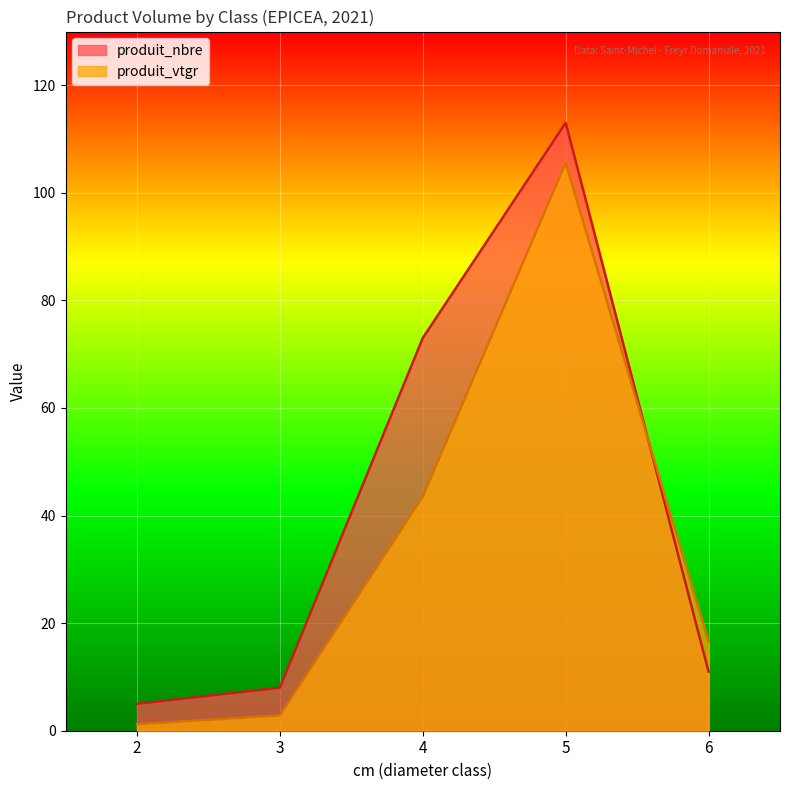

What is the value of the produit_vtgr point at the 2nd from the left?

2.8